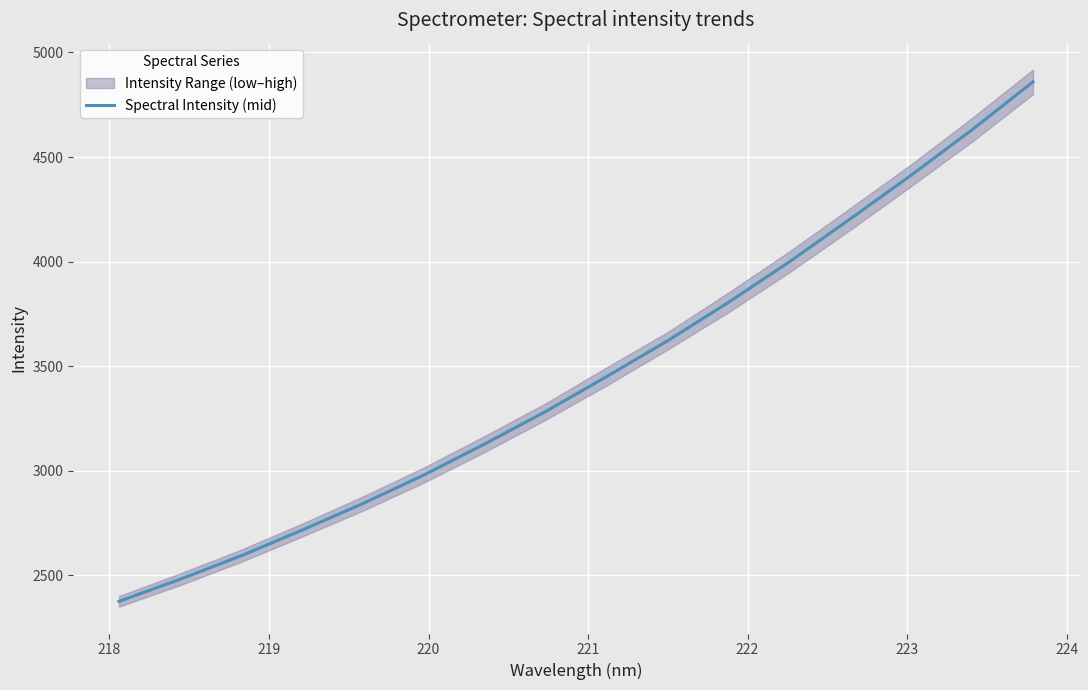

Reading left to right, transcribe all the data shown in this chart.

2376.3	2481.6	2593.9	2716.7	2844.0	2980.3	3128.9	3284.2	3451.0	3621.9	3806.0	3999.5	4204.8	4413.7	4630.9	4859.5